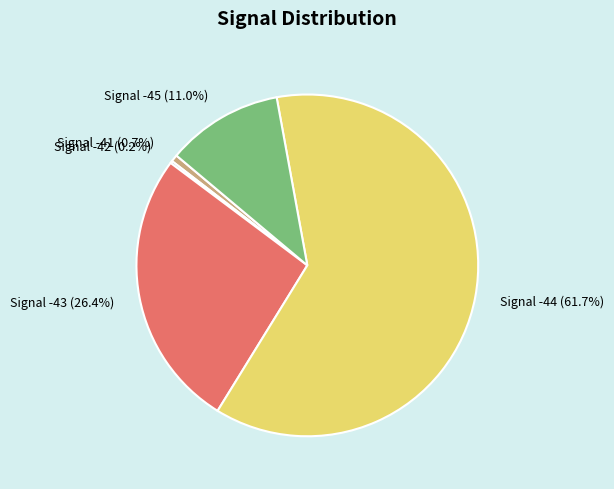

What is the ratio of the value at Signal -43 (26.4%) to the value at Signal -44 (61.7%)?

0.4